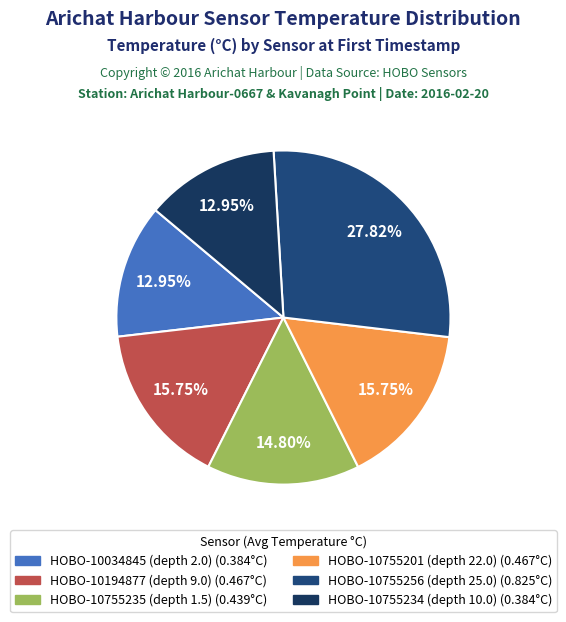

To the nearest percent, what percentage of the pie is HOBO-10755201 (depth 22.0)?

16%